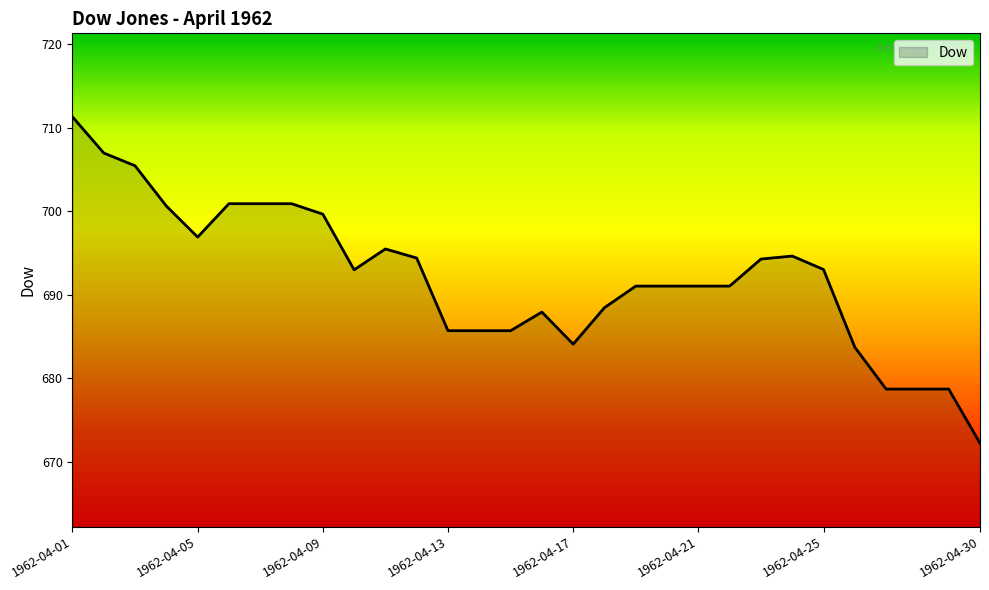

What is the difference between the maximum and second lowest values?

32.6